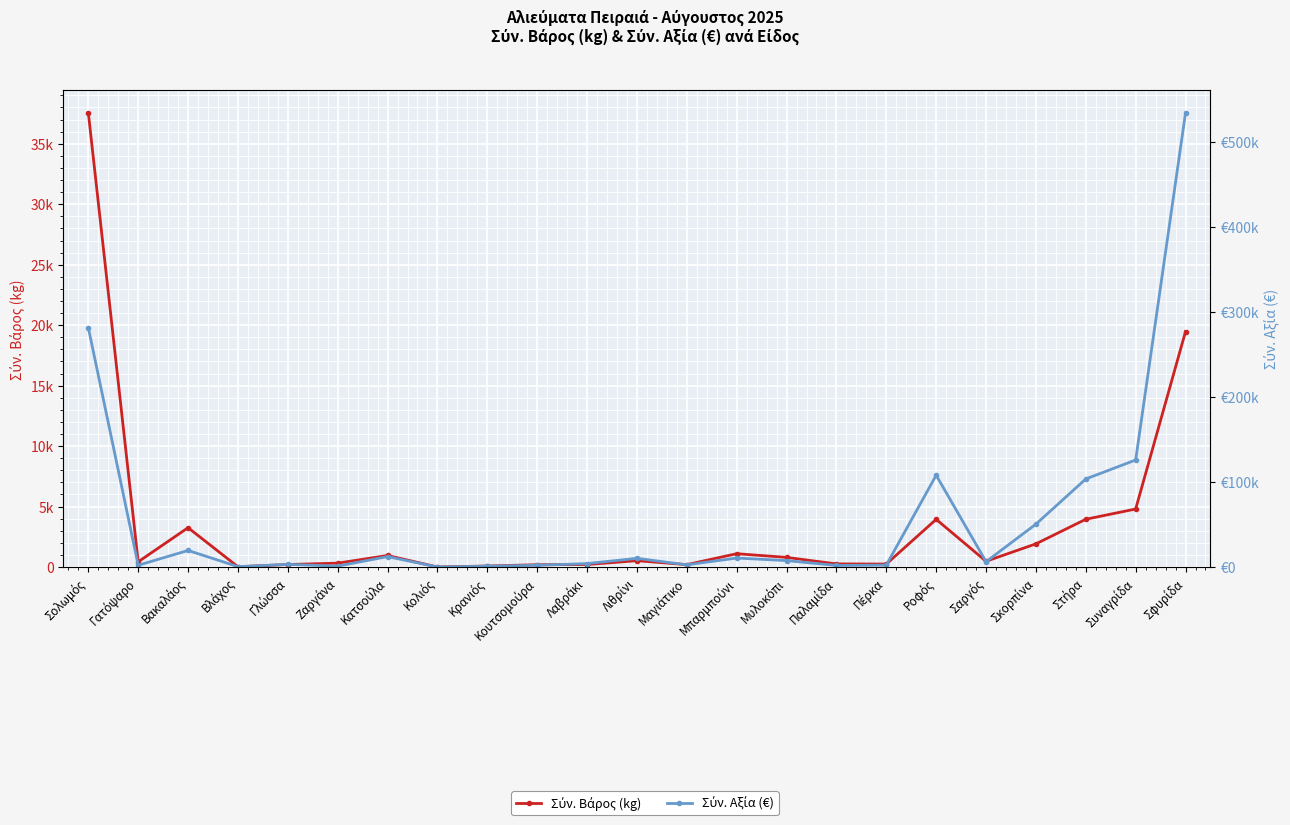

The value of Σύν. Αξία (€) at Σφυρίδα is 534535.4. True or false?

True